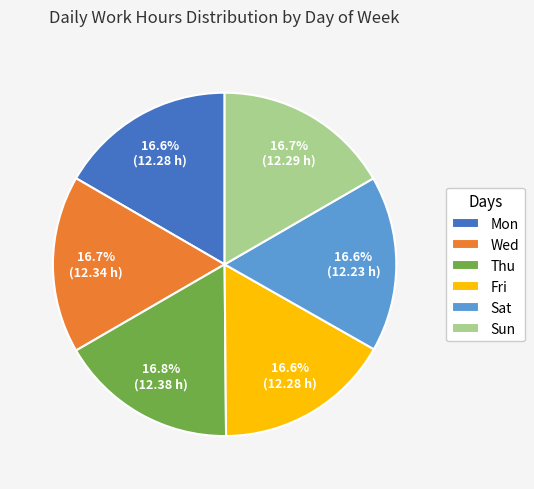

How many segments does this pie chart have?

6